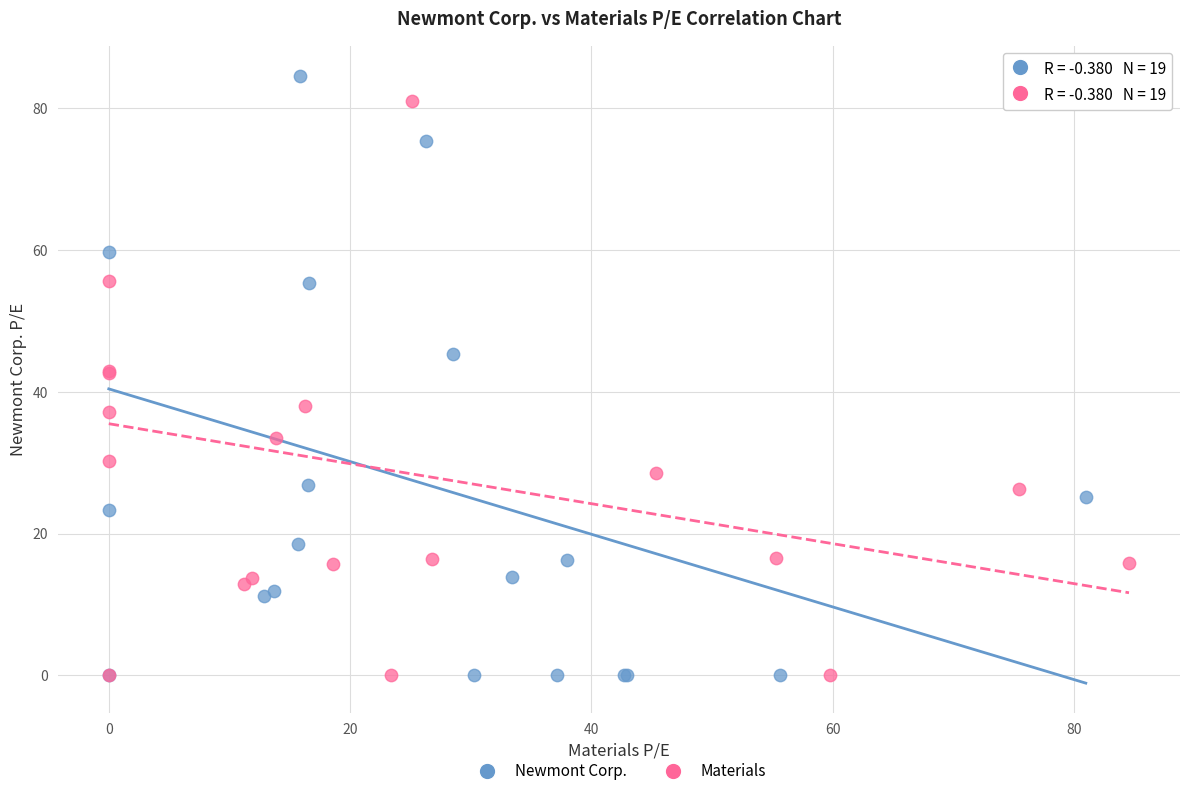

What are all the series names shown in the legend?

Newmont Corp., Materials